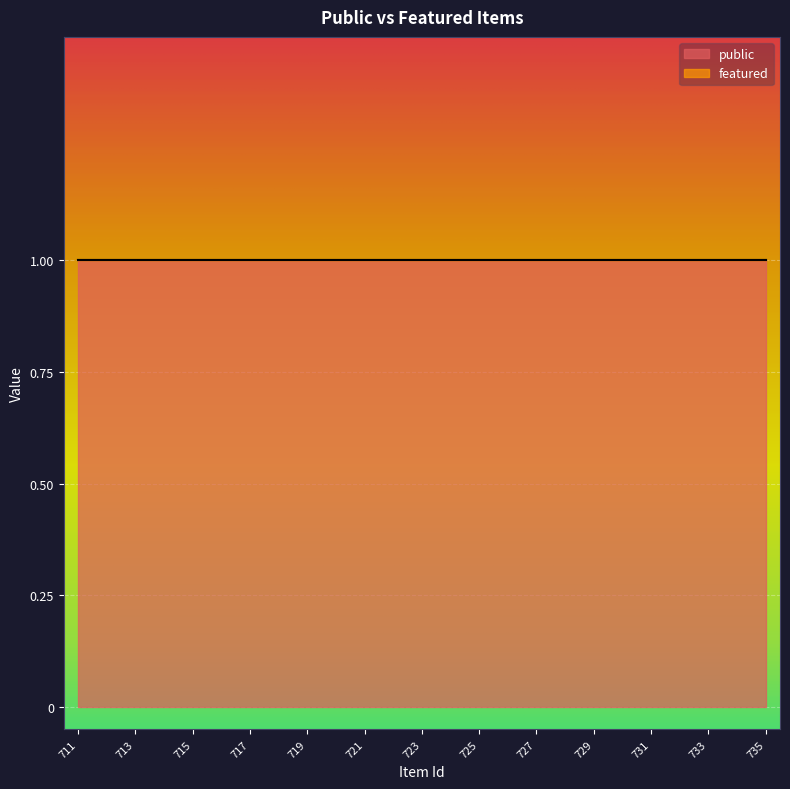

What is the difference between the highest and lowest values at 732?

1